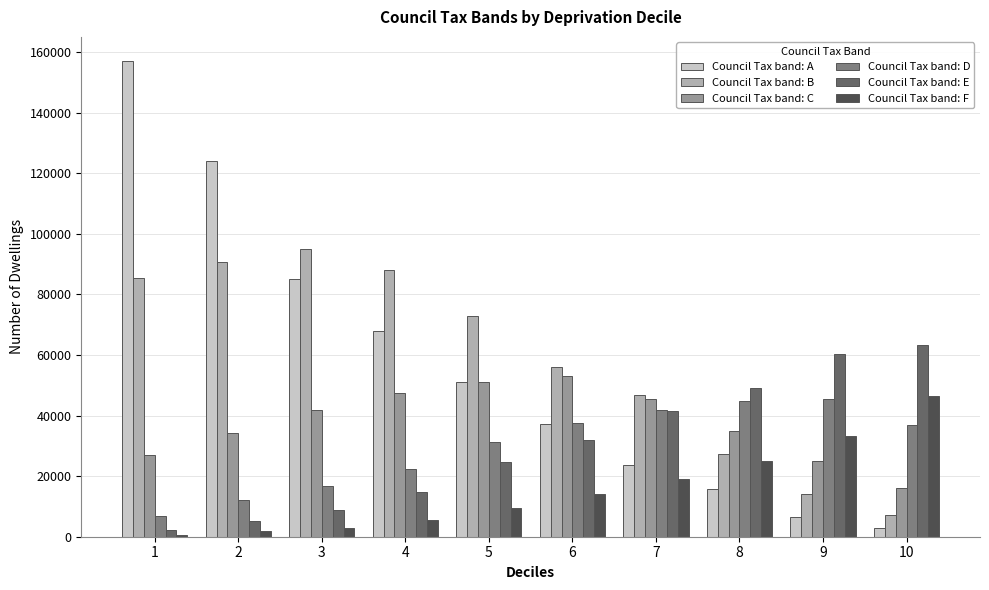

What is the sum of all Council Tax band: F values?

158429